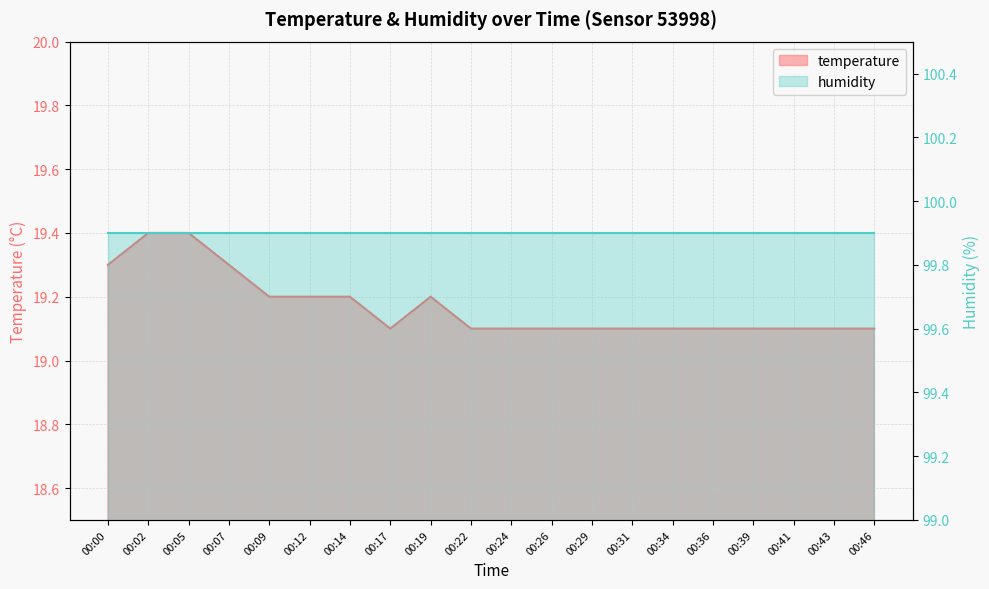

Is it true that the value at 00:17 is 12.1?

False